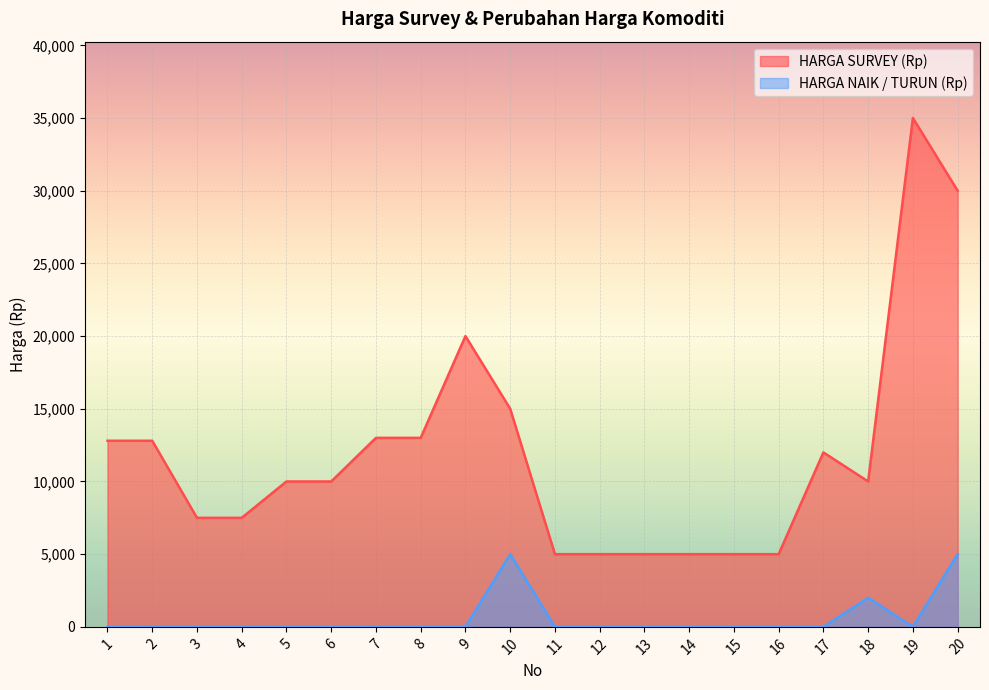

Which category has the highest value in the HARGA SURVEY (Rp) series?

19